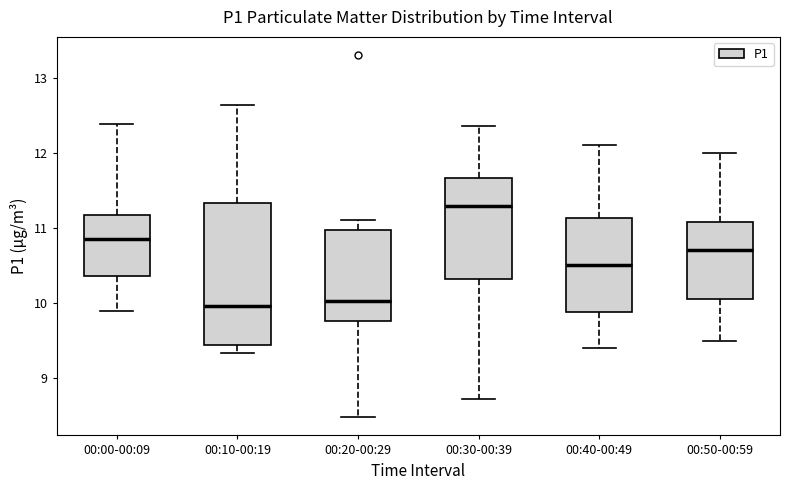

Reading left to right, transcribe this box plot: for each box, give where its median line is, the range the box spans, and where its two whiskers end, as read against the y-axis. The values are not printed on the chart, so give them approximately, as read against the axis.

00:00-00:09: median 10.9, box 10.4 to 11.2, whiskers 9.9 to 12.4
00:10-00:19: median 10.0, box 9.4 to 11.3, whiskers 9.3 to 12.6
00:20-00:29: median 10.0, box 9.8 to 11.0, whiskers 8.5 to 11.1
00:30-00:39: median 11.3, box 10.3 to 11.7, whiskers 8.7 to 12.4
00:40-00:49: median 10.5, box 9.9 to 11.1, whiskers 9.4 to 12.1
00:50-00:59: median 10.7, box 10.1 to 11.1, whiskers 9.5 to 12.0